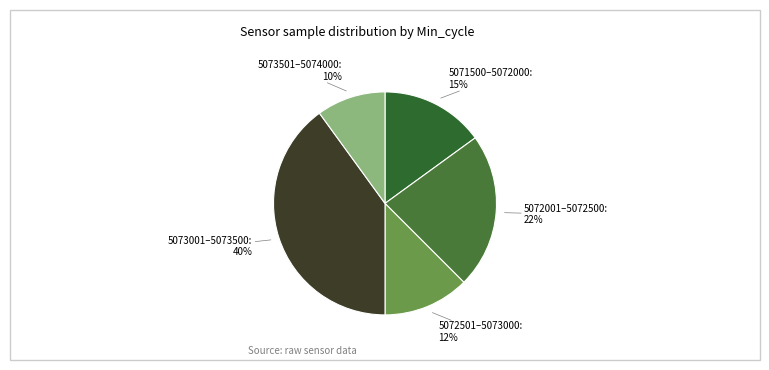

Does any single category account for the majority?

No